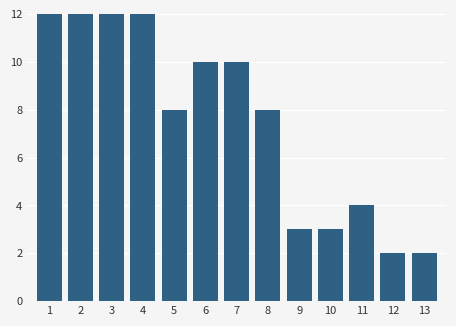

Reading left to right, extract all data points from this chart.

1=12	2=12	3=12	4=12	5=8	6=10	7=10	8=8	9=3	10=3	11=4	12=2	13=2